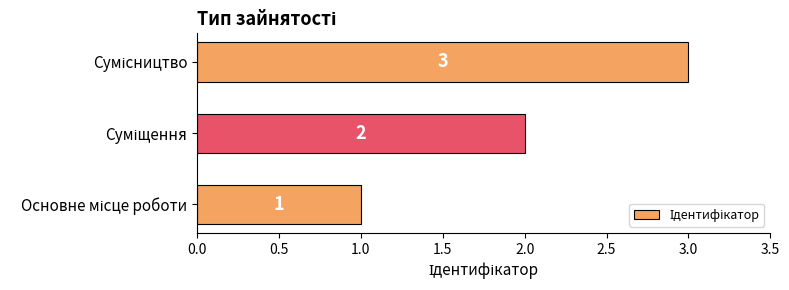

Are the bars horizontal?

Yes